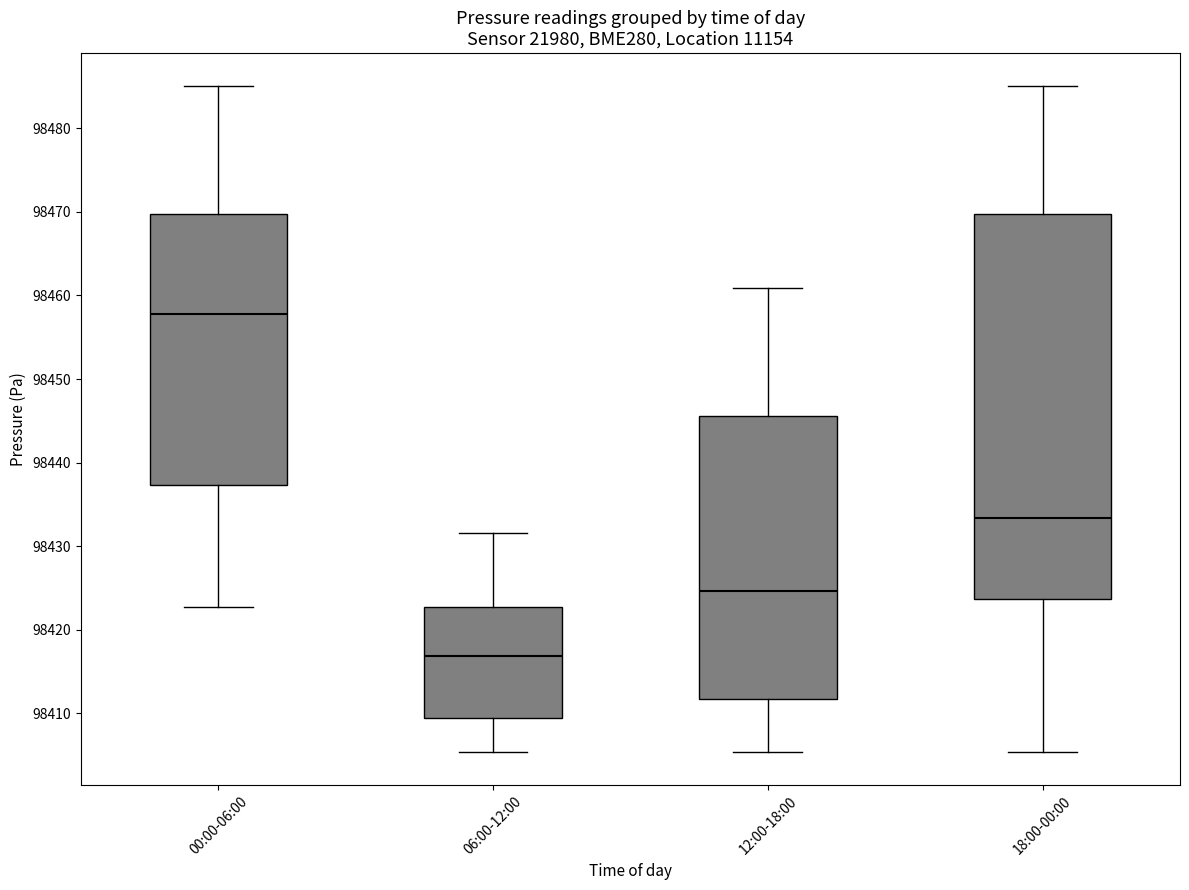

Comparing the boxes themselves (not the whiskers), which one is the tallest?

18:00-00:00